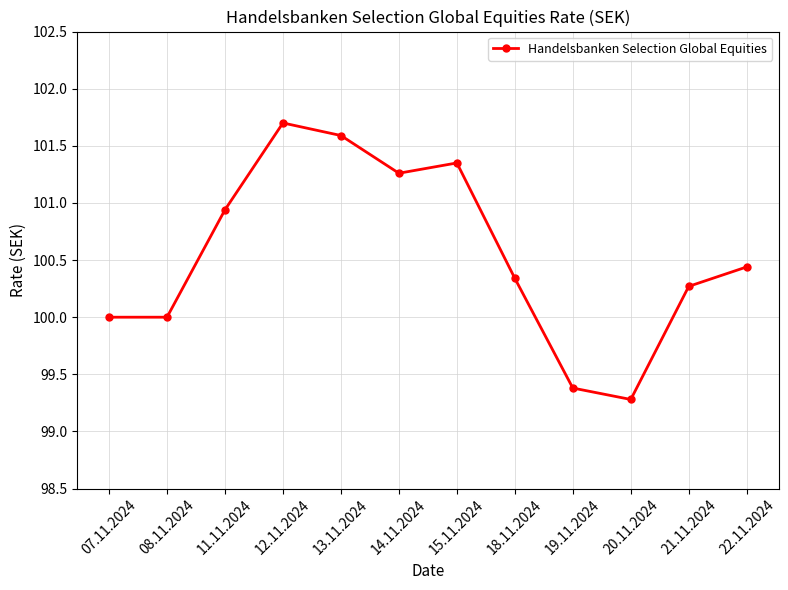

What is the approximate value at 12.11.2024?

101.7